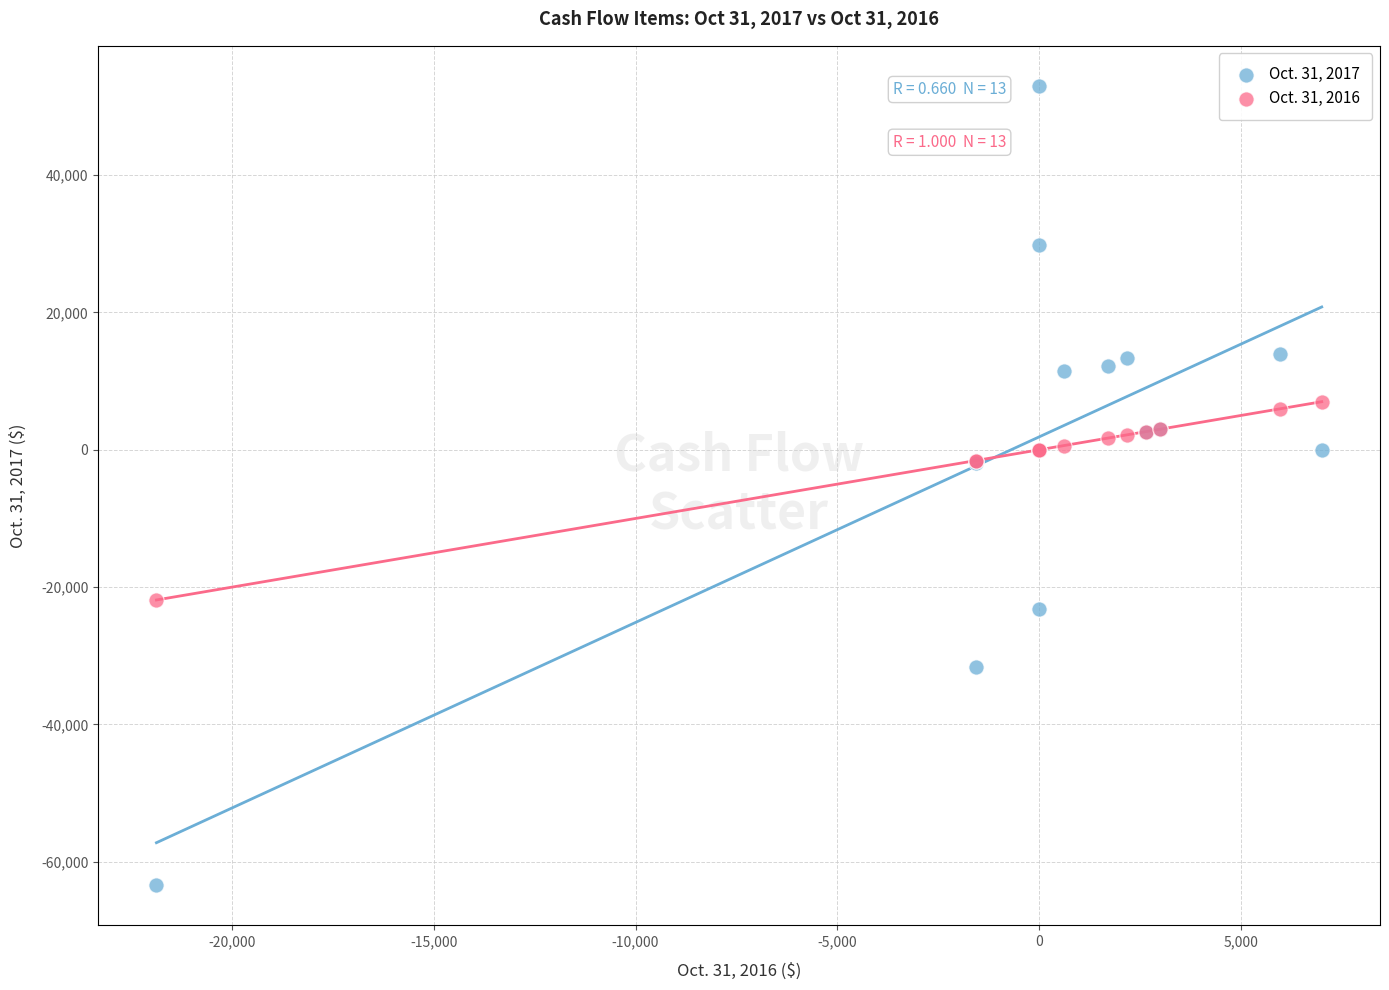

Which series reaches the minimum Y coordinate?

Oct. 31, 2017